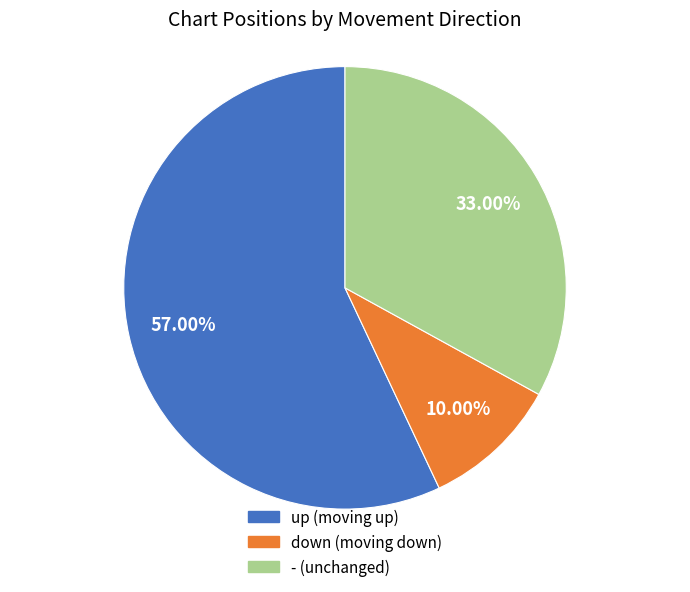

Rank the categories by value from lowest to highest.

down, -, up